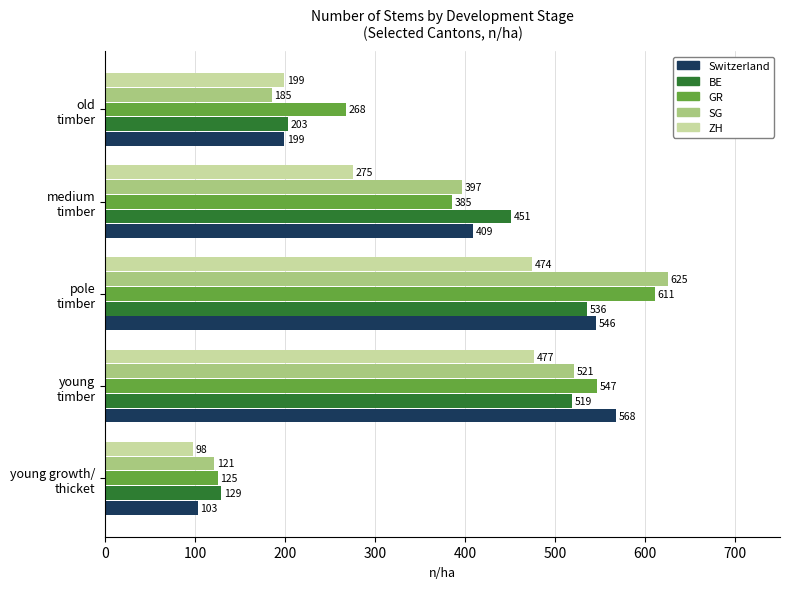

Which series has the largest total across all categories?

GR